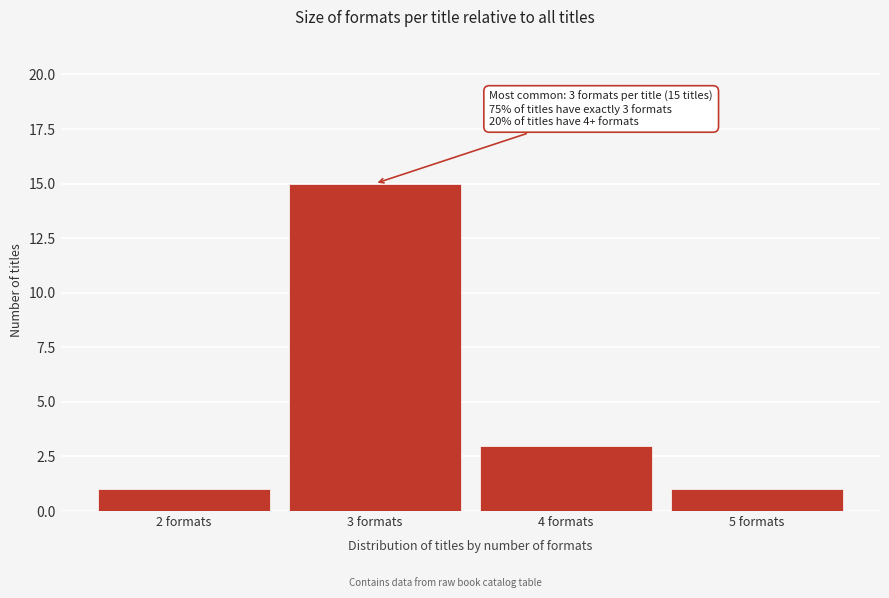

Reading left to right, what are all the values shown in this chart?

2 formats=1	3 formats=15	4 formats=3	5 formats=1